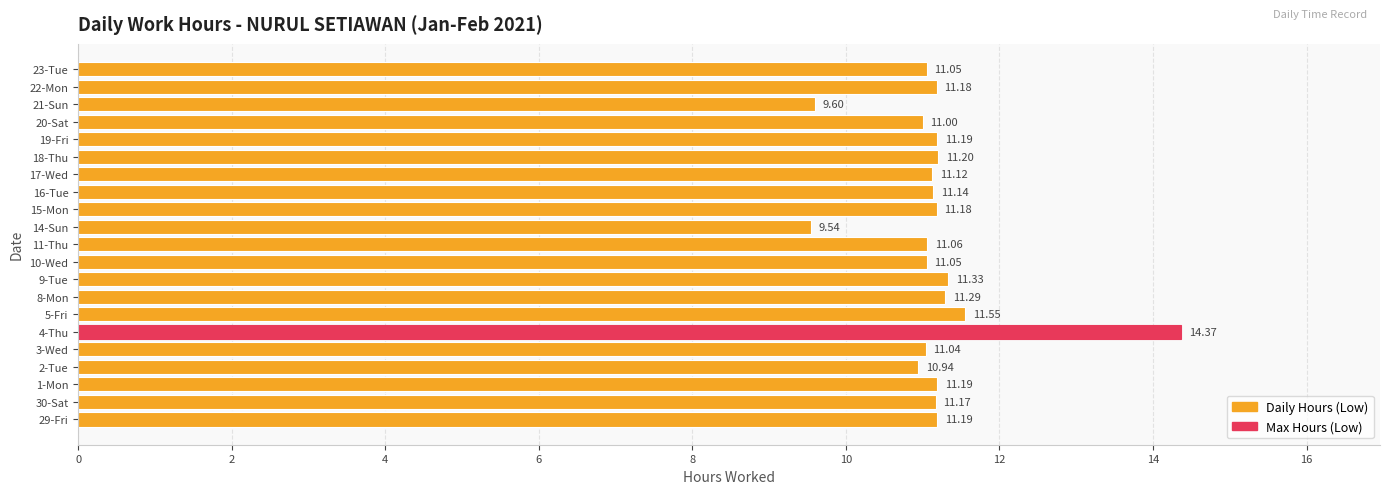

How many bars are there in total?

21